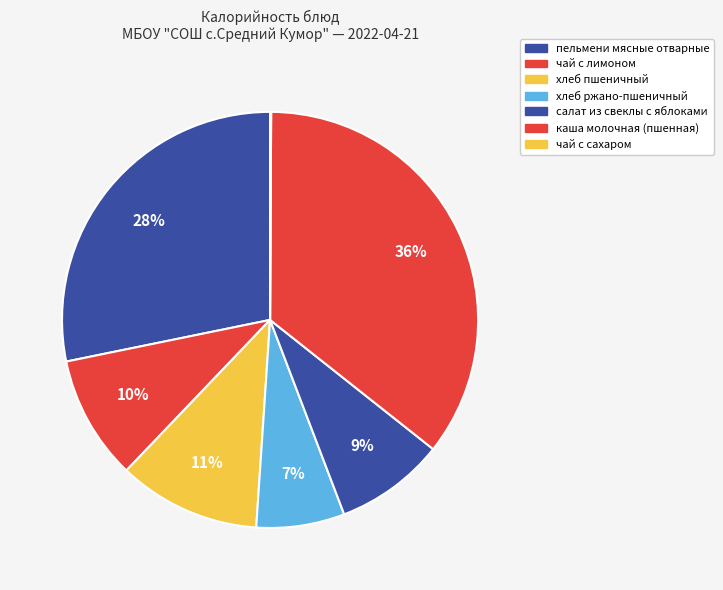

Rank the categories by value from lowest to highest.

чай с сахаром, хлеб ржано-пшеничный, салат из свеклы с яблоками, чай с лимоном, хлеб пшеничный, пельмени мясные отварные, каша молочная (пшенная)